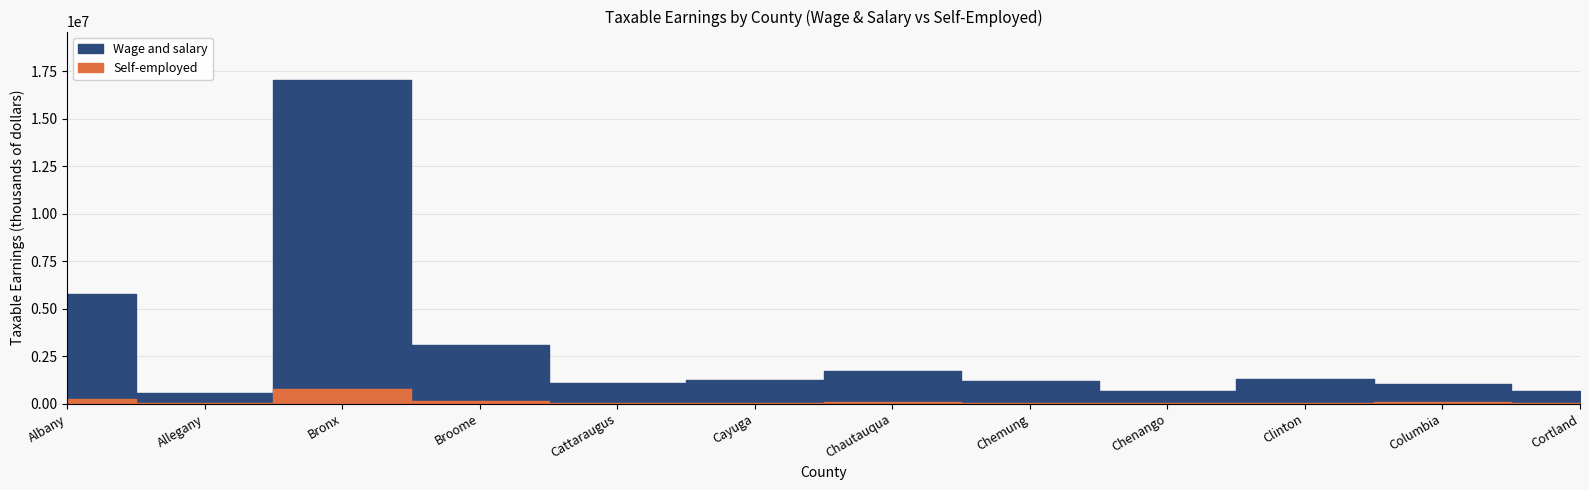

At which category does Wage and salary reach its first local valley?

Allegany